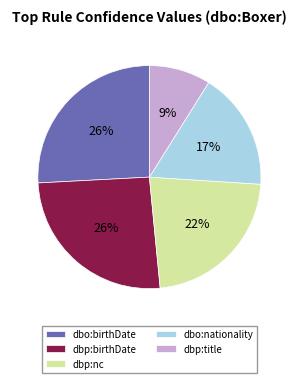

True or false: dbo:nationality accounts for 17% of the total.

True